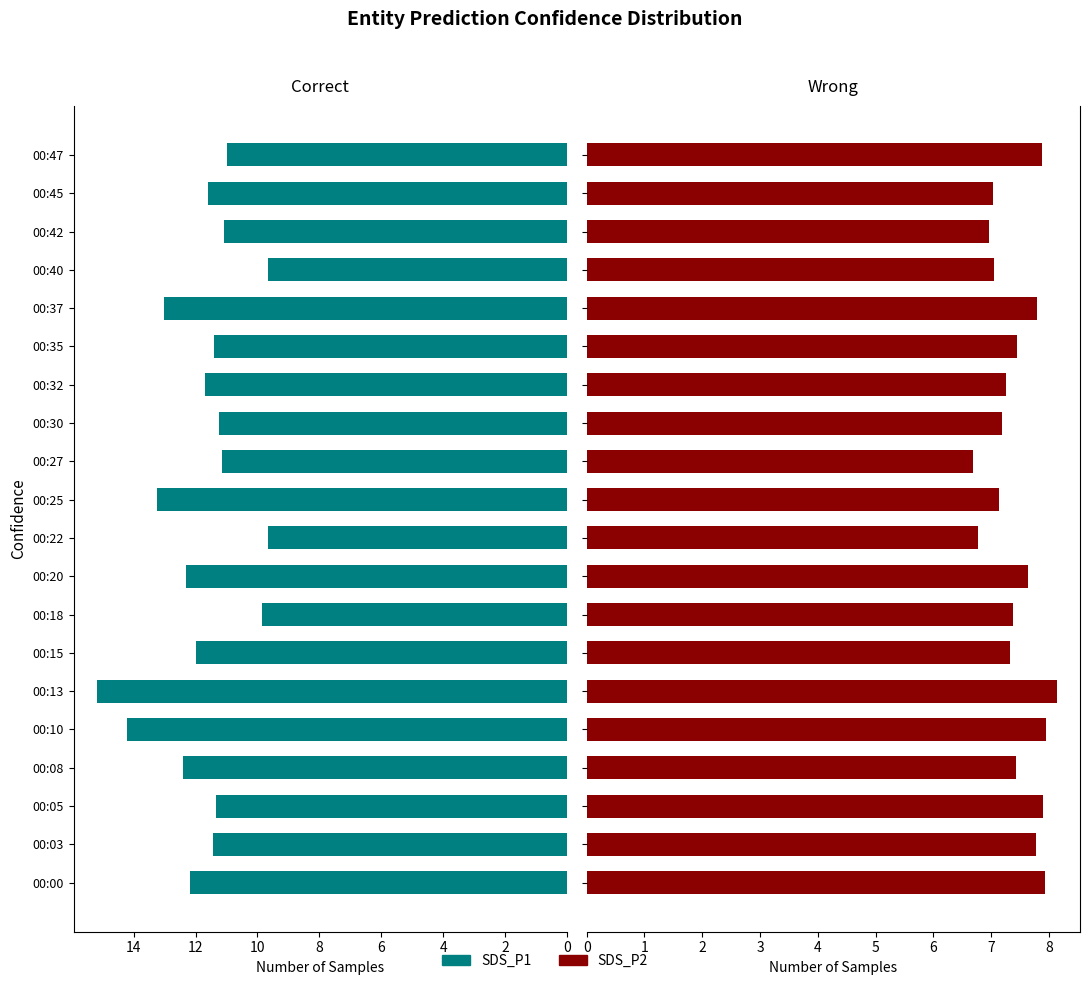

What is the value of the SDS_P2 bar at the 9th from the left?

7.6